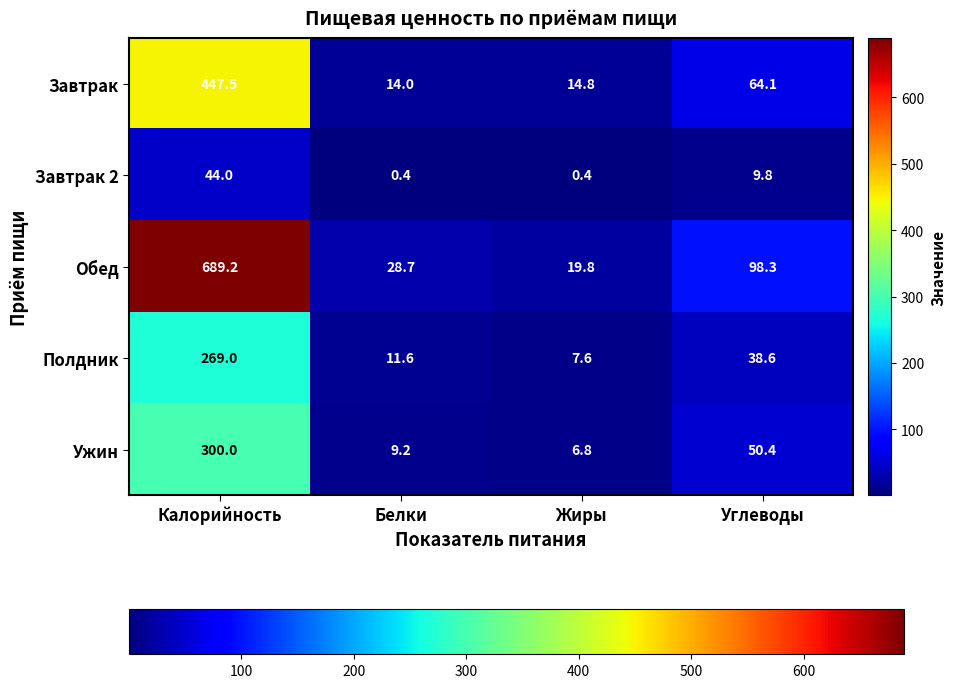

What is the difference between the highest and lowest values at Калорийность?

645.2